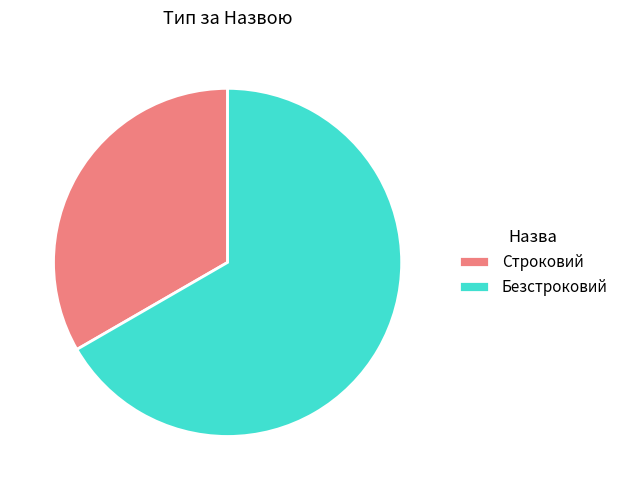

Rank the categories by value from highest to lowest.

Безстроковий, Строковий